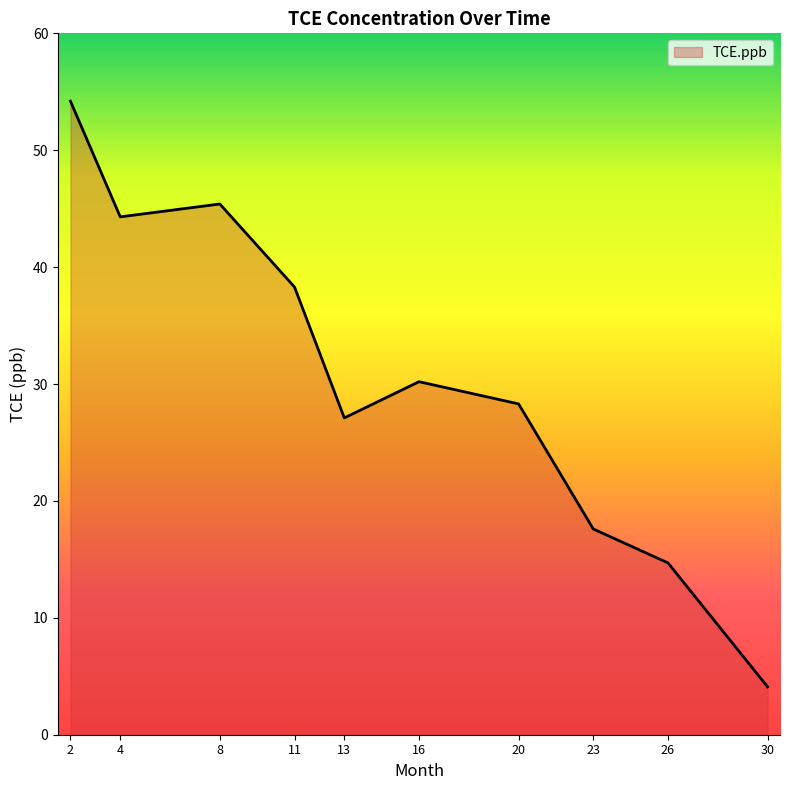

The value at 30 is 4.1. True or false?

True